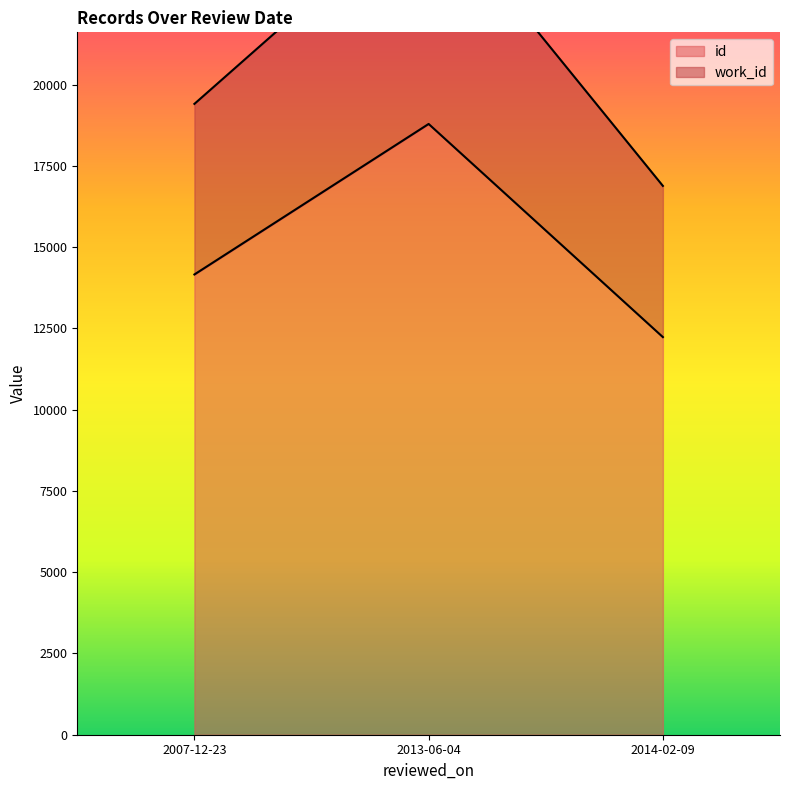

Which category has the lowest value across all series?

2014-02-09